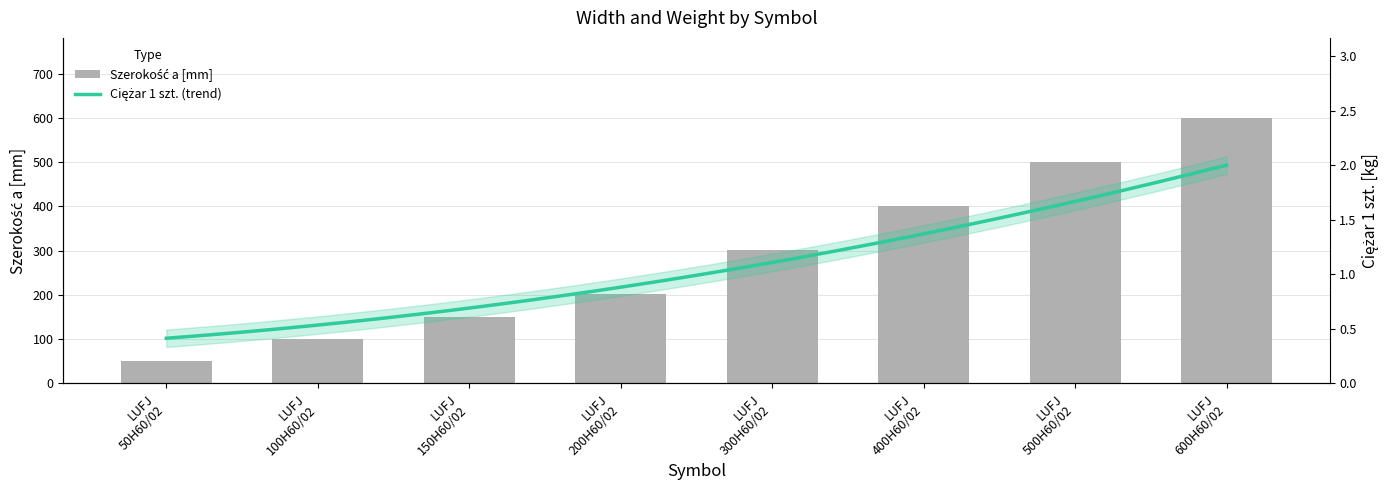

At which category does the chart reach its peak across all series?

LUFJ 600H60/02